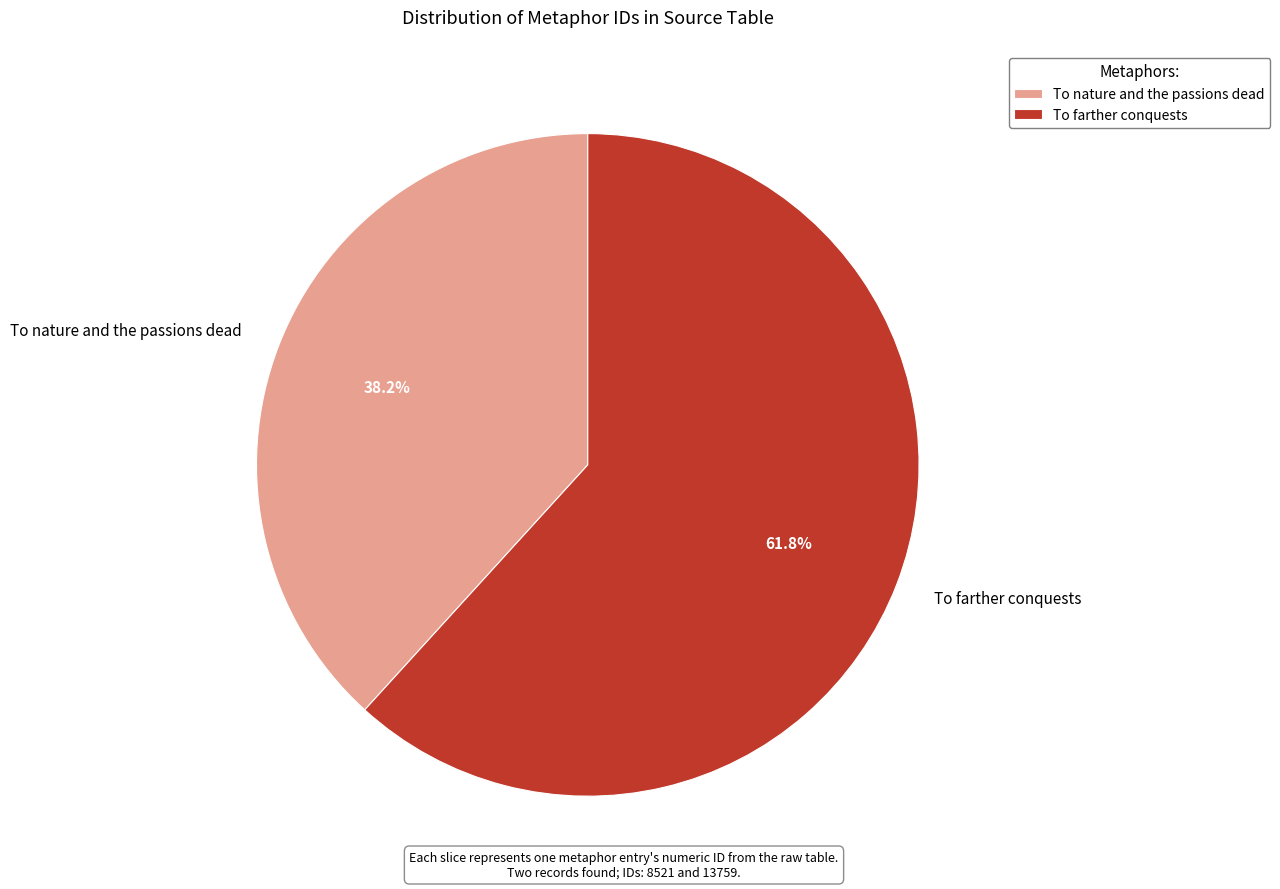

To the nearest percent, what portion does To farther conquests represent?

62%